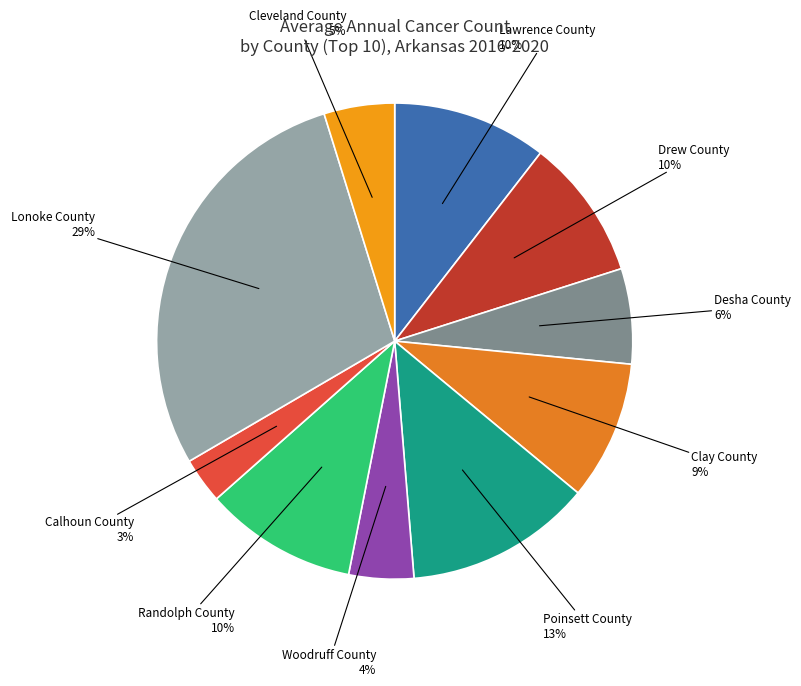

How many segments does this pie chart have?

10